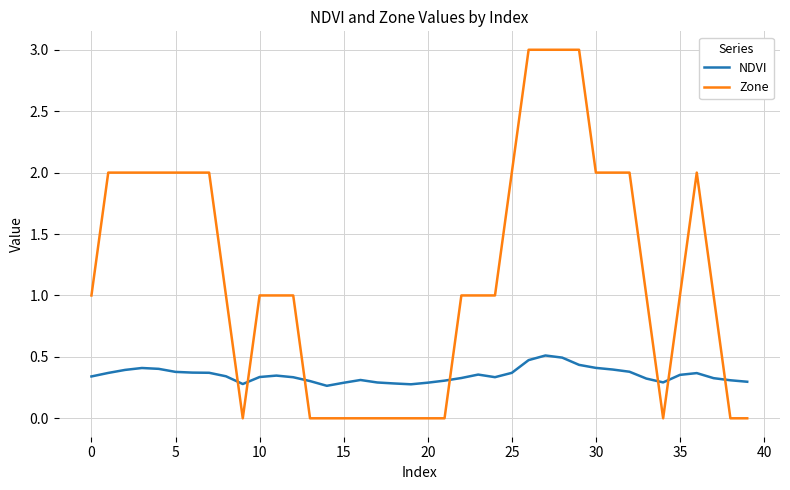

Which series has the largest range (max minus min)?

Zone